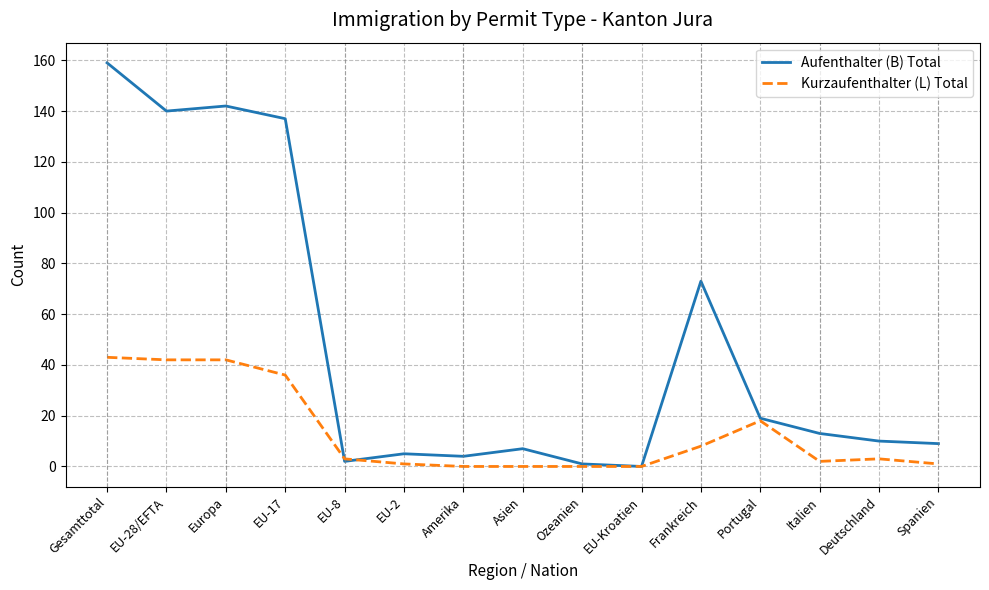

Is this an area chart (filled region under the line)?

No